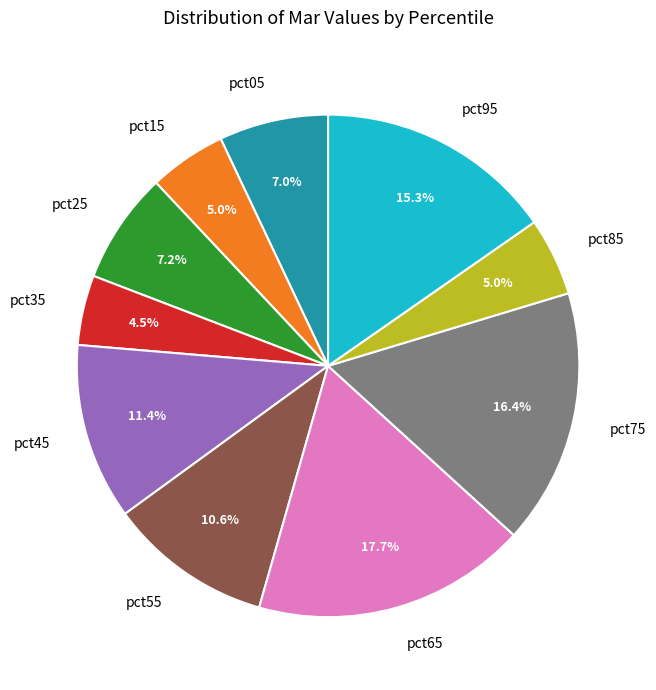

How many slices are in this pie chart?

10